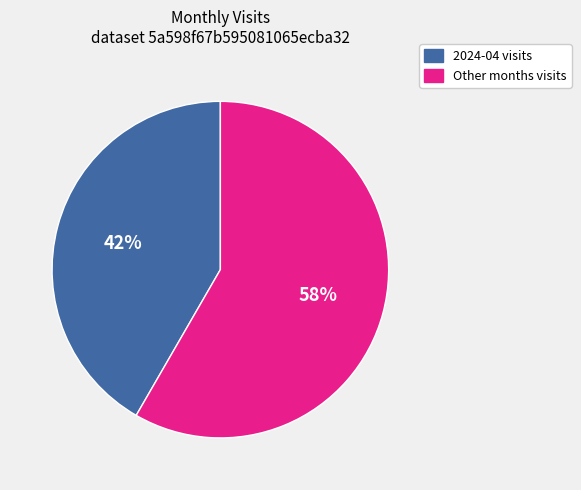

To the nearest percent, what is the average slice percentage?

50%